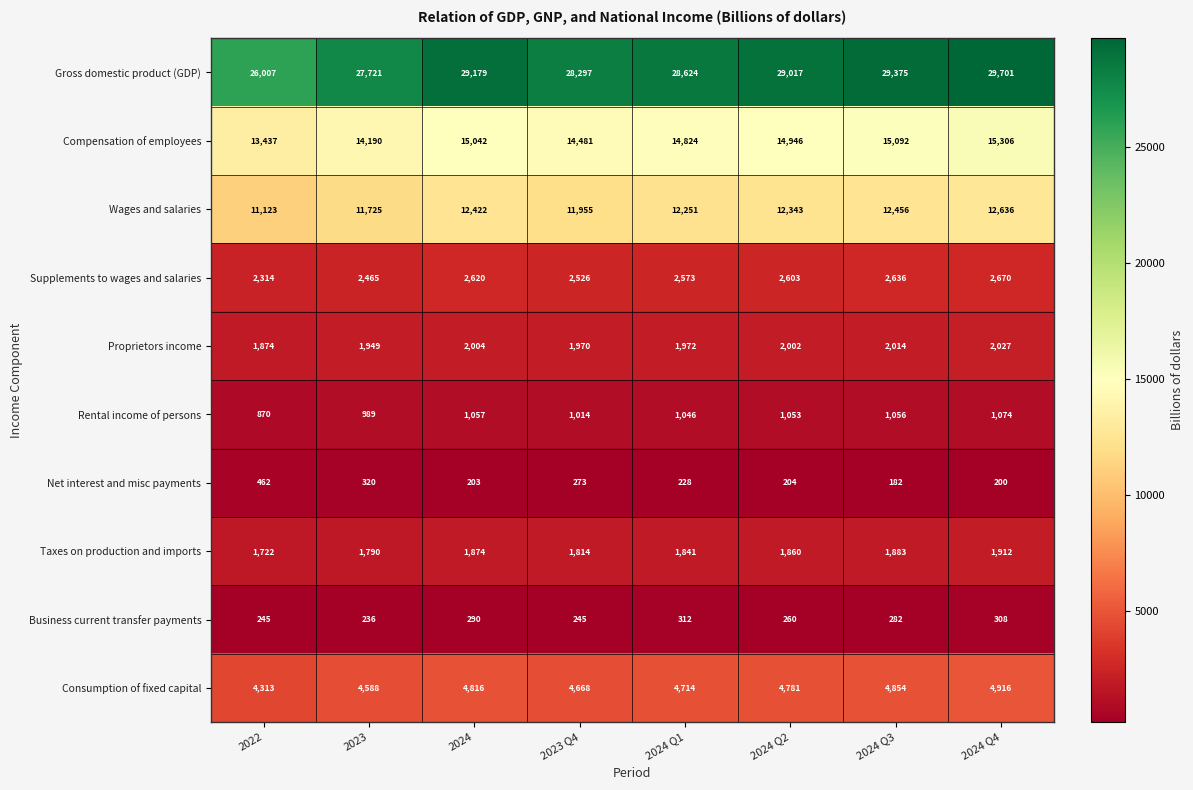

At 2024 Q4, list the series in order from largest to smallest.

Gross domestic product (GDP), Compensation of employees, Wages and salaries, Consumption of fixed capital, Supplements to wages and salaries, Proprietors income, Taxes on production and imports, Rental income of persons, Business current transfer payments, Net interest and misc payments